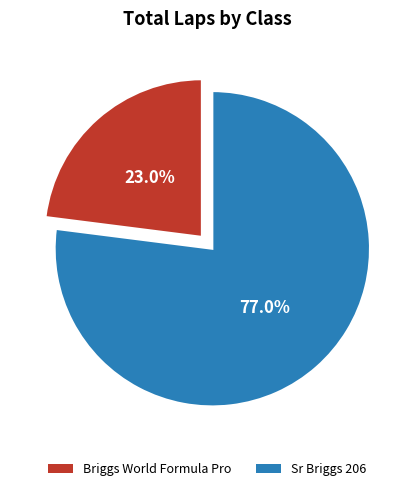

What percentage is the Sr Briggs 206 slice, to the nearest percent?

77%